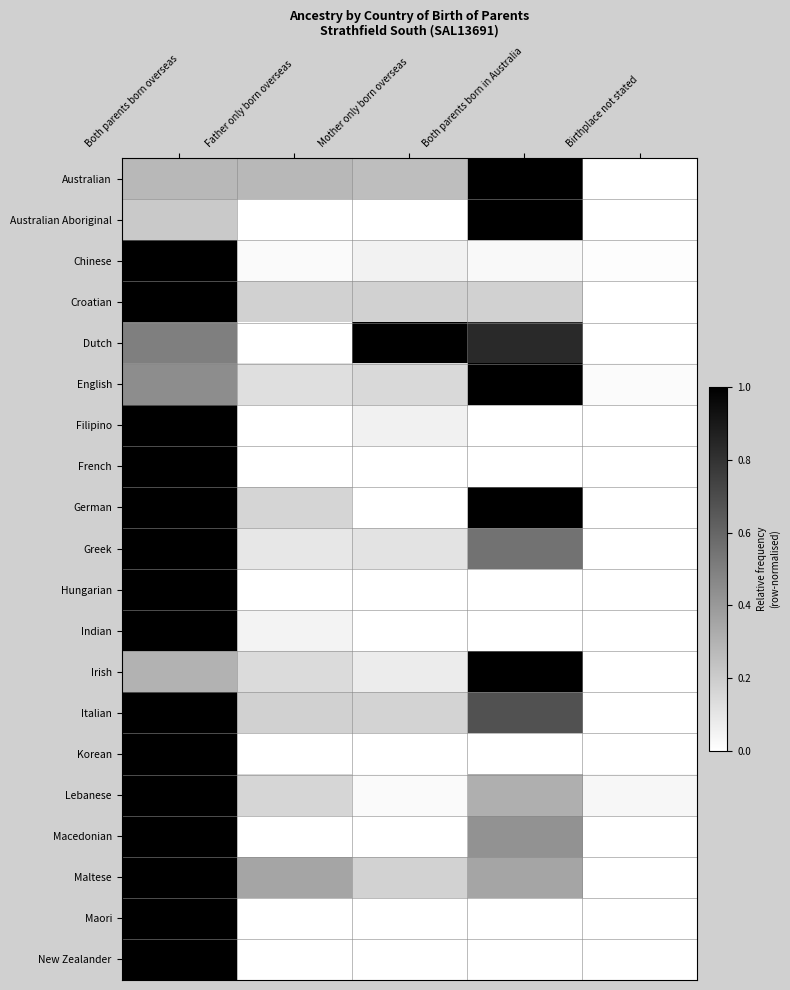

At Father only born overseas, list the series in order from smallest to largest.

Australian Aboriginal, Dutch, Filipino, French, Hungarian, Korean, Macedonian, Maori, New Zealander, Chinese, Indian, Greek, English, Irish, Lebanese, German, Croatian, Italian, Australian, Maltese